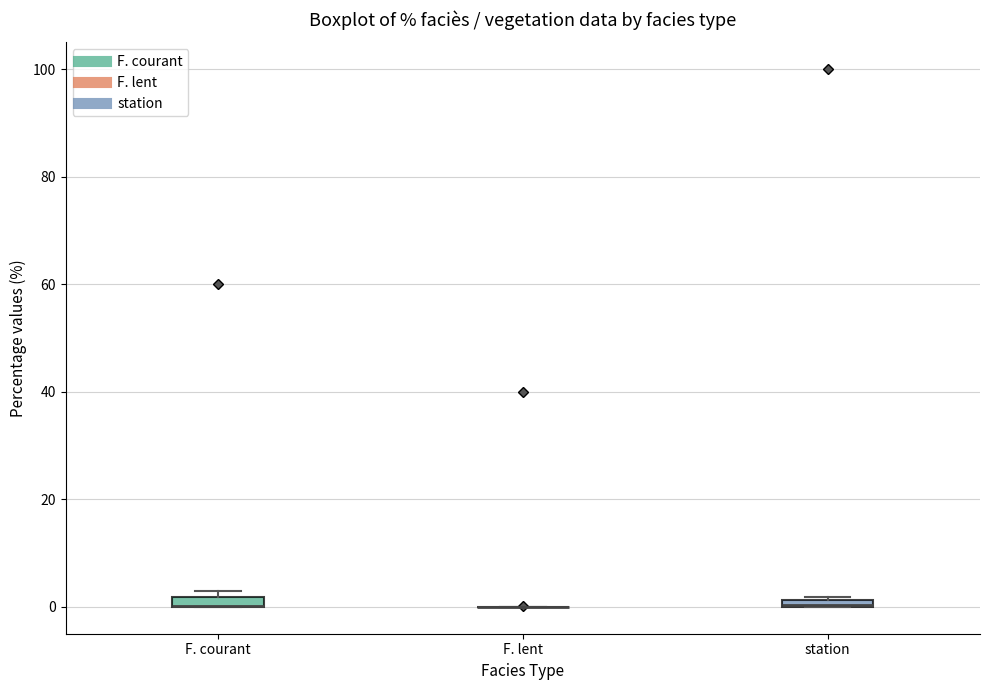

Where is the lower edge of the box for F. courant on the y-axis? The values are not printed on the chart, so give them approximately, as read against the axis.

0